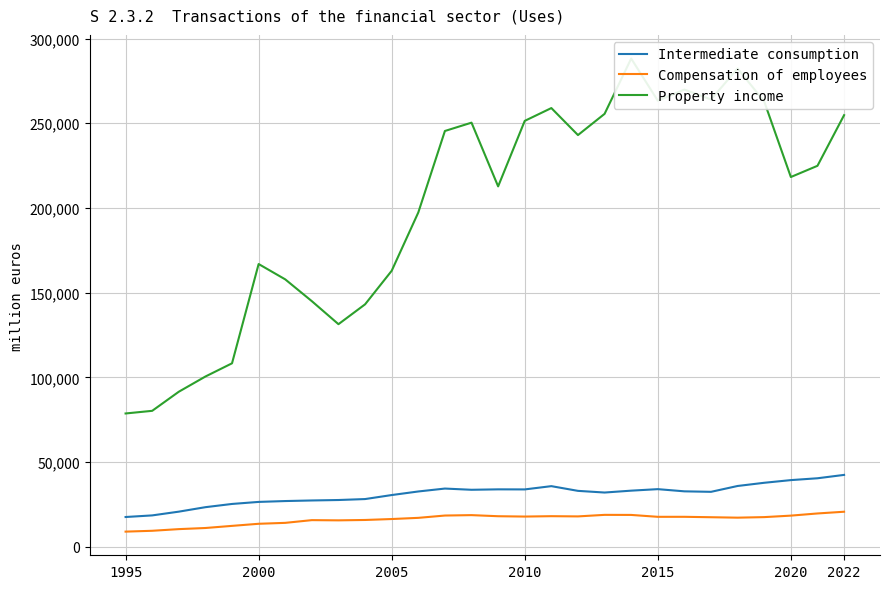

Count the number of categories in the chart.

28